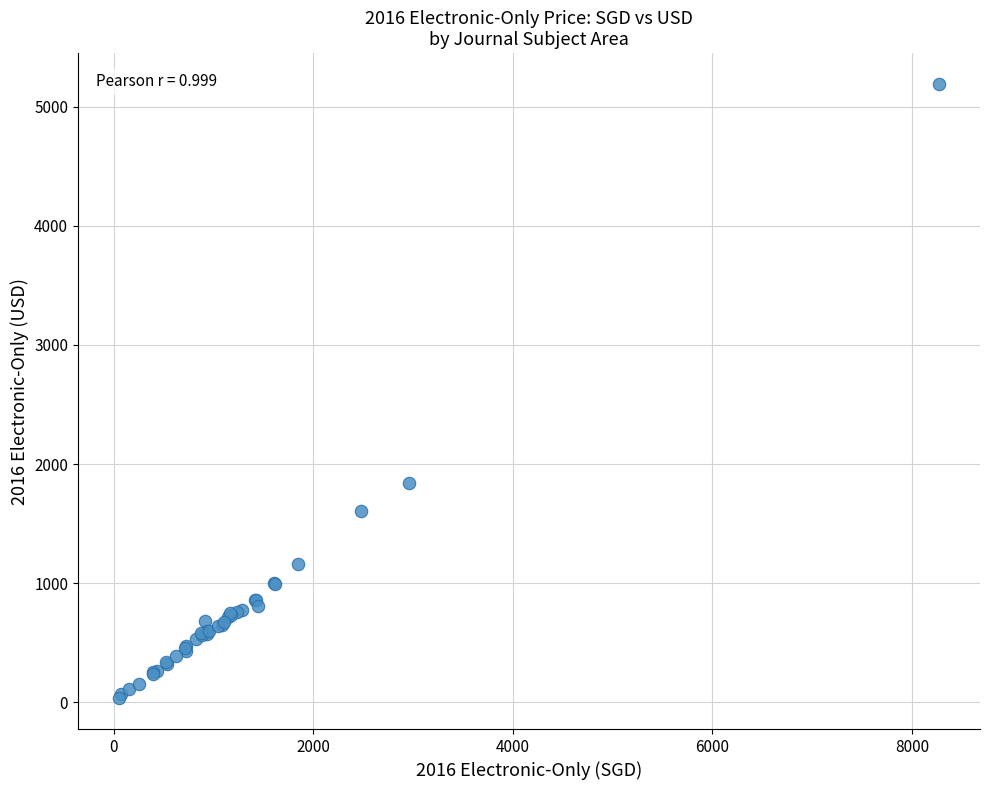

What Y value in the scatter plot is closest to 2612?

1837.6